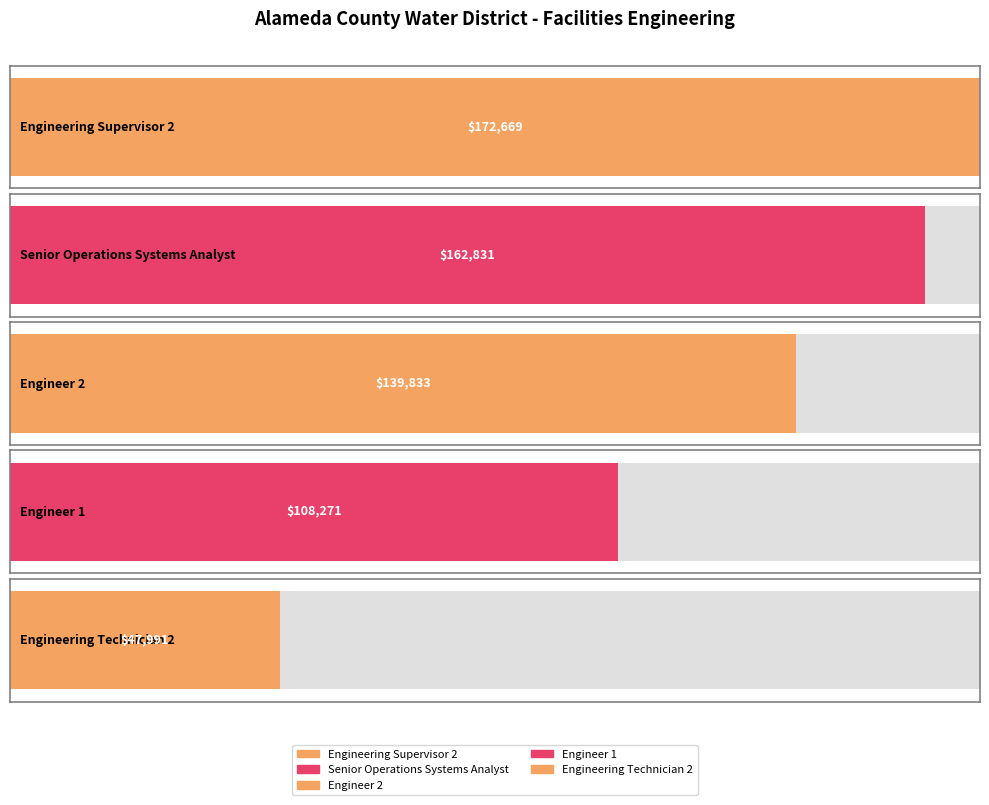

At which label is the value closest to 110330?

Engineer 1